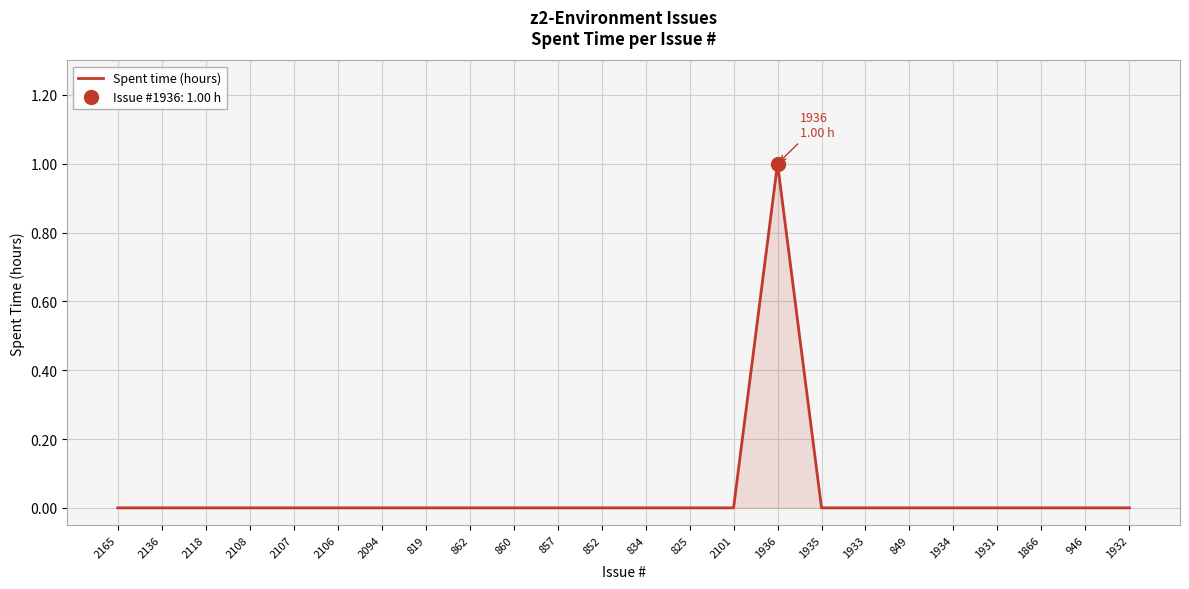

At which label is the value closest to 0?

2165